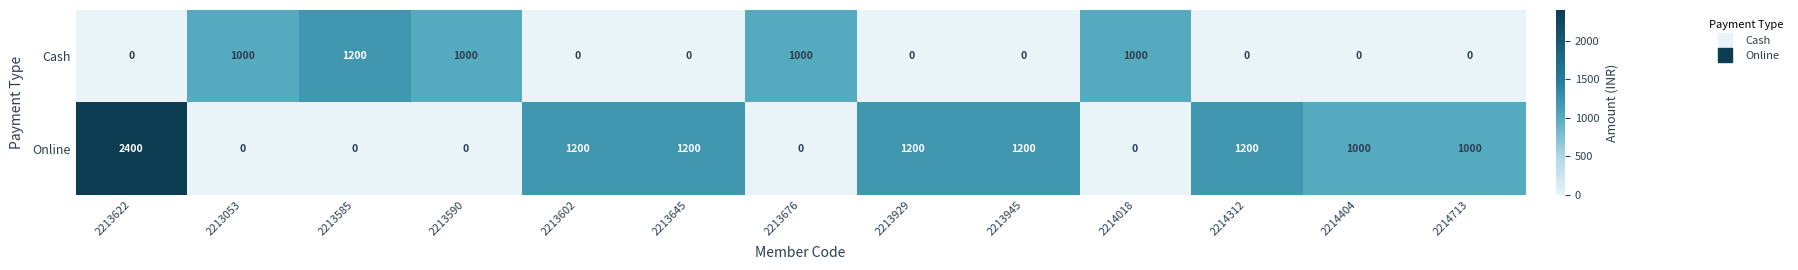

How many data points does each series have?

13